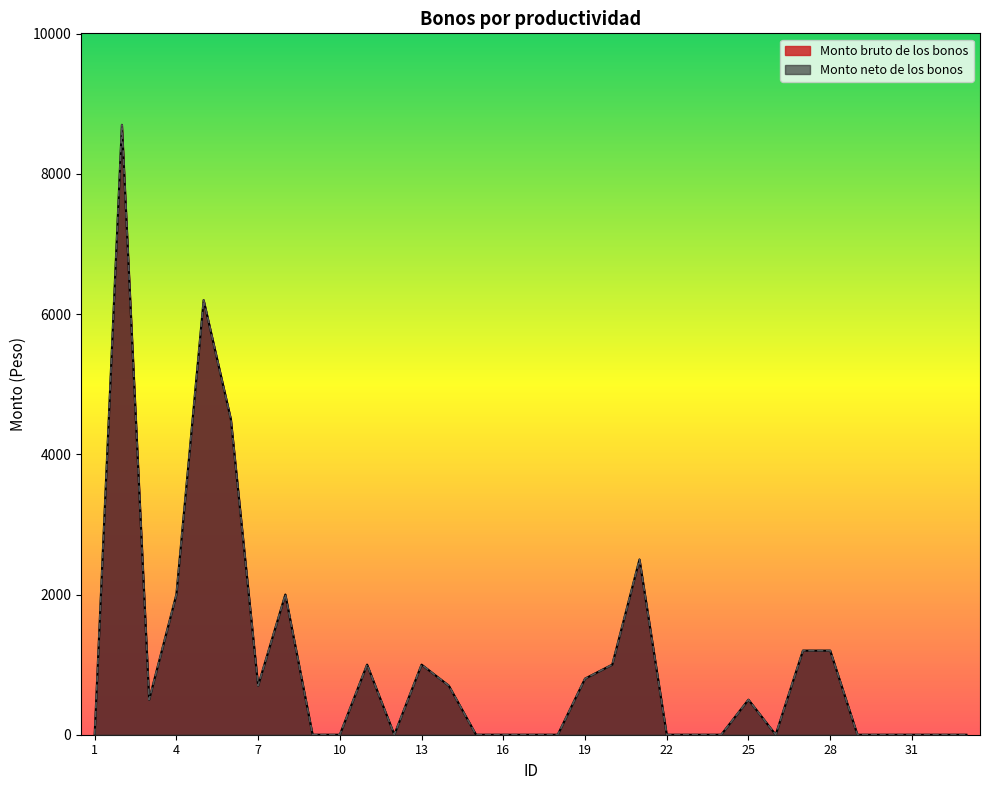

At which category does the chart reach its minimum across all series?

1